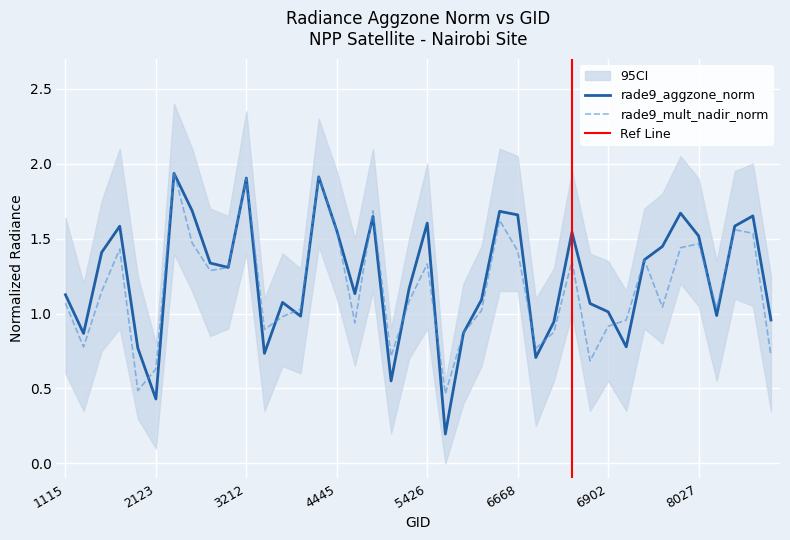

True or false: rade9_mult_nadir_norm and rade9_aggzone_norm intersect in this chart.

True